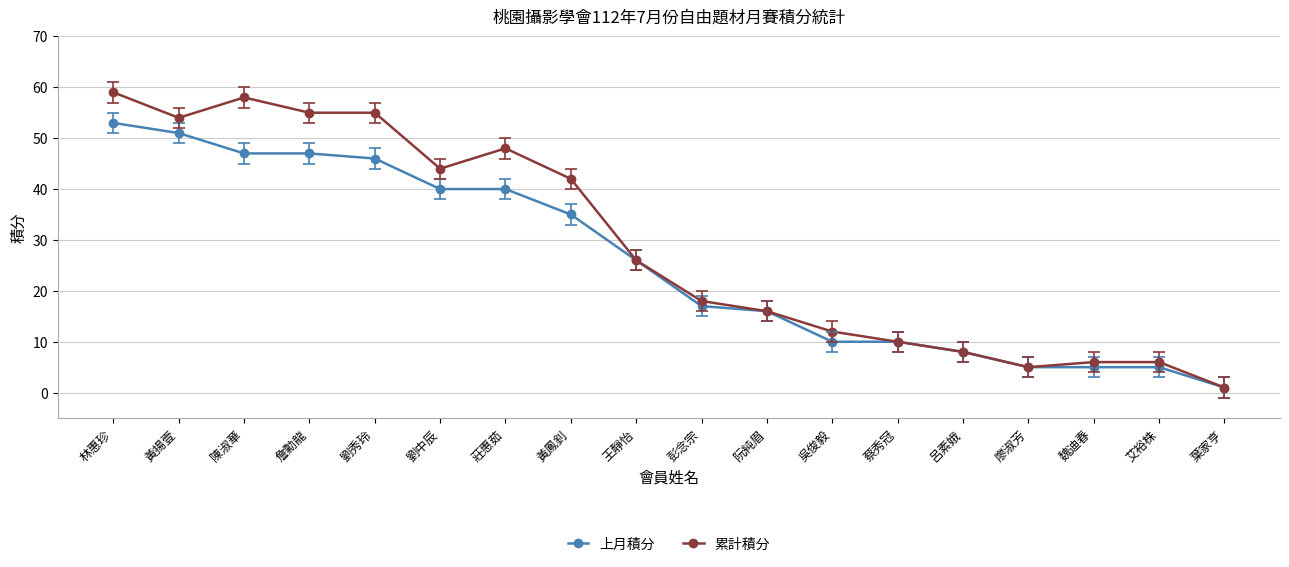

True or false: 累計積分 has more than 0 interior local peaks.

True